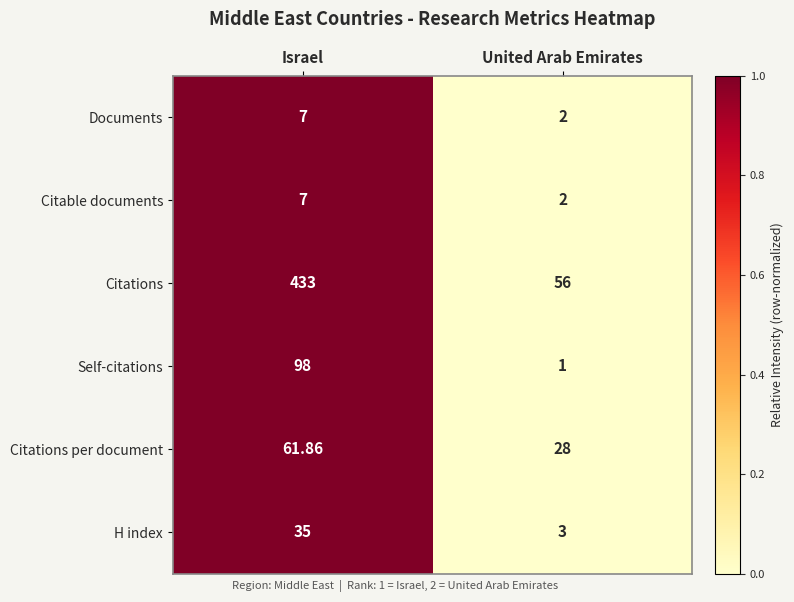

Which series has the widest spread of values?

Citations